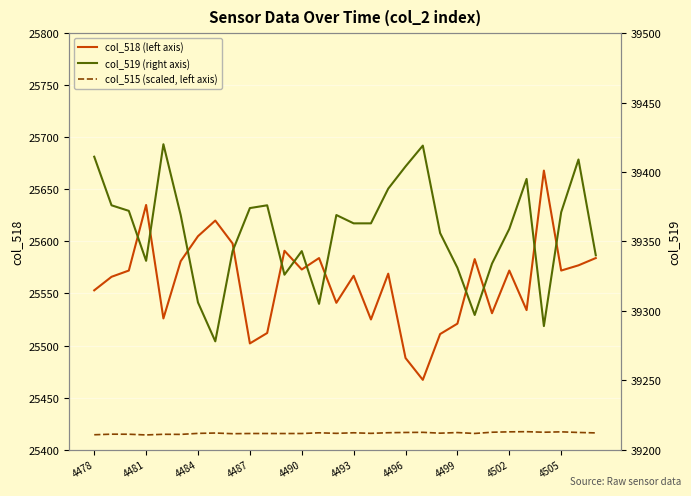

Between 4505 and 4490, which is larger?

4490